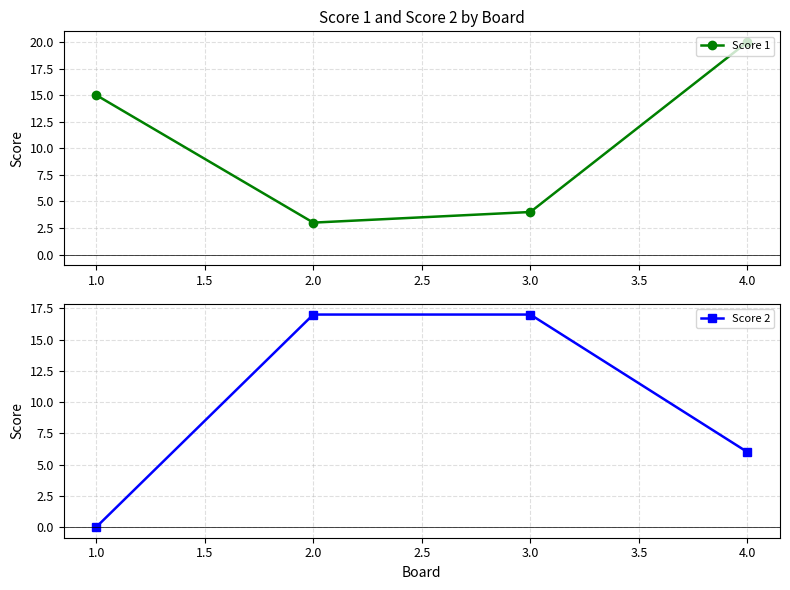

What is the value of the Score 2 point at the 2nd from the left?

17